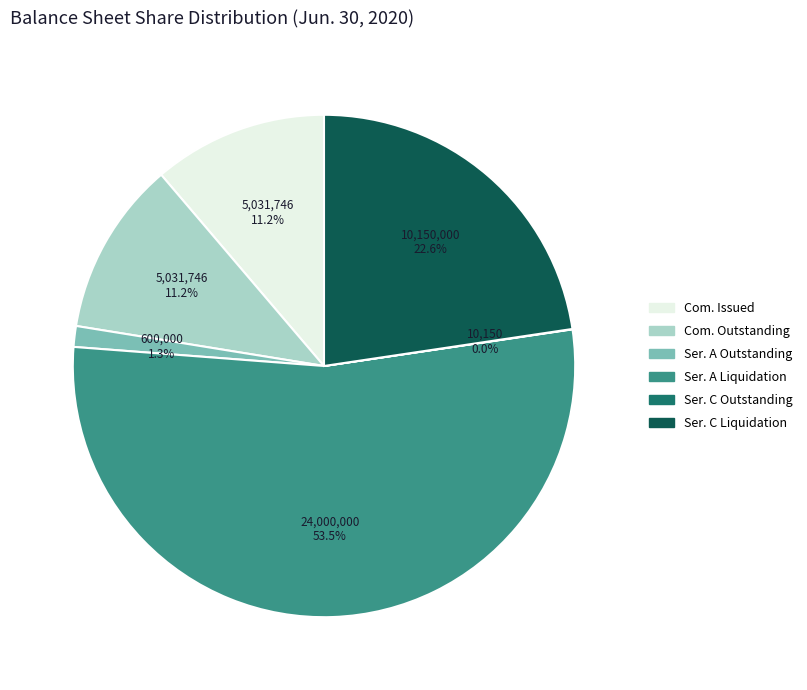

Between Ser. A Liquidation and Com. Outstanding, which is larger?

Ser. A Liquidation